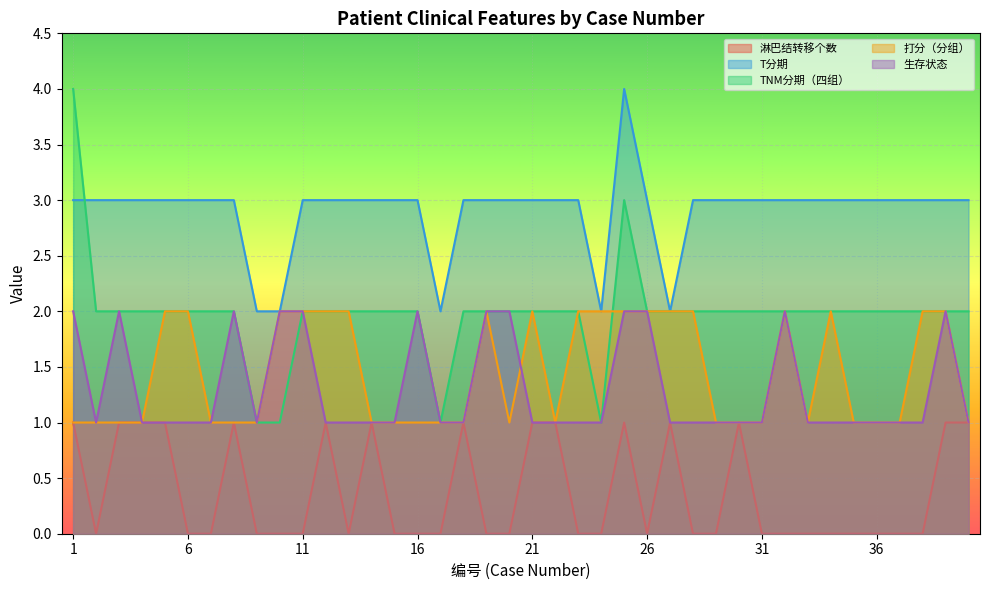

How many categories are shown in the chart?

40